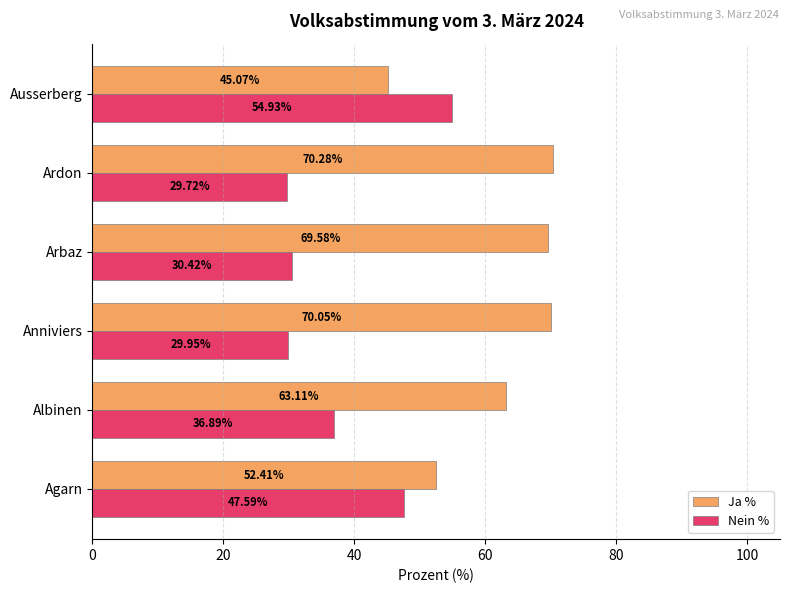

Where is Nein % nearest to the value 42?

Albinen